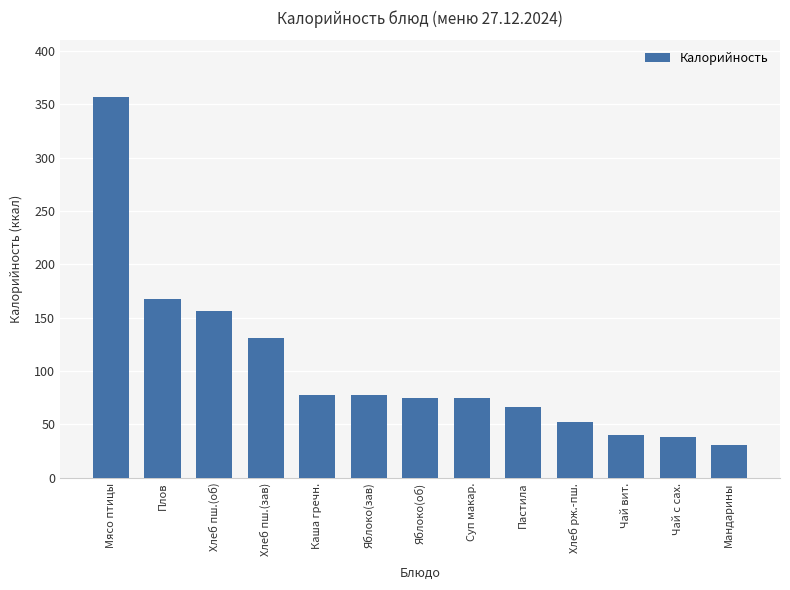

What is the minimum value shown in the chart?

30.4